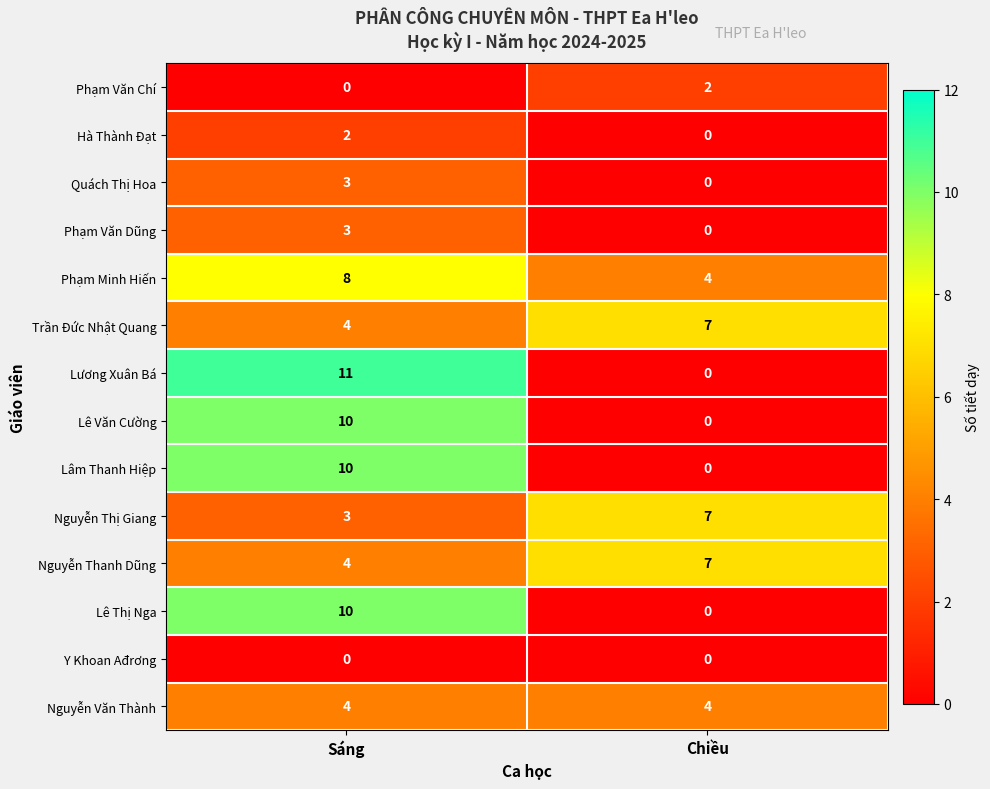

What is the sum of the Trần Đức Nhật Quang values at Sáng and Chiều?

11